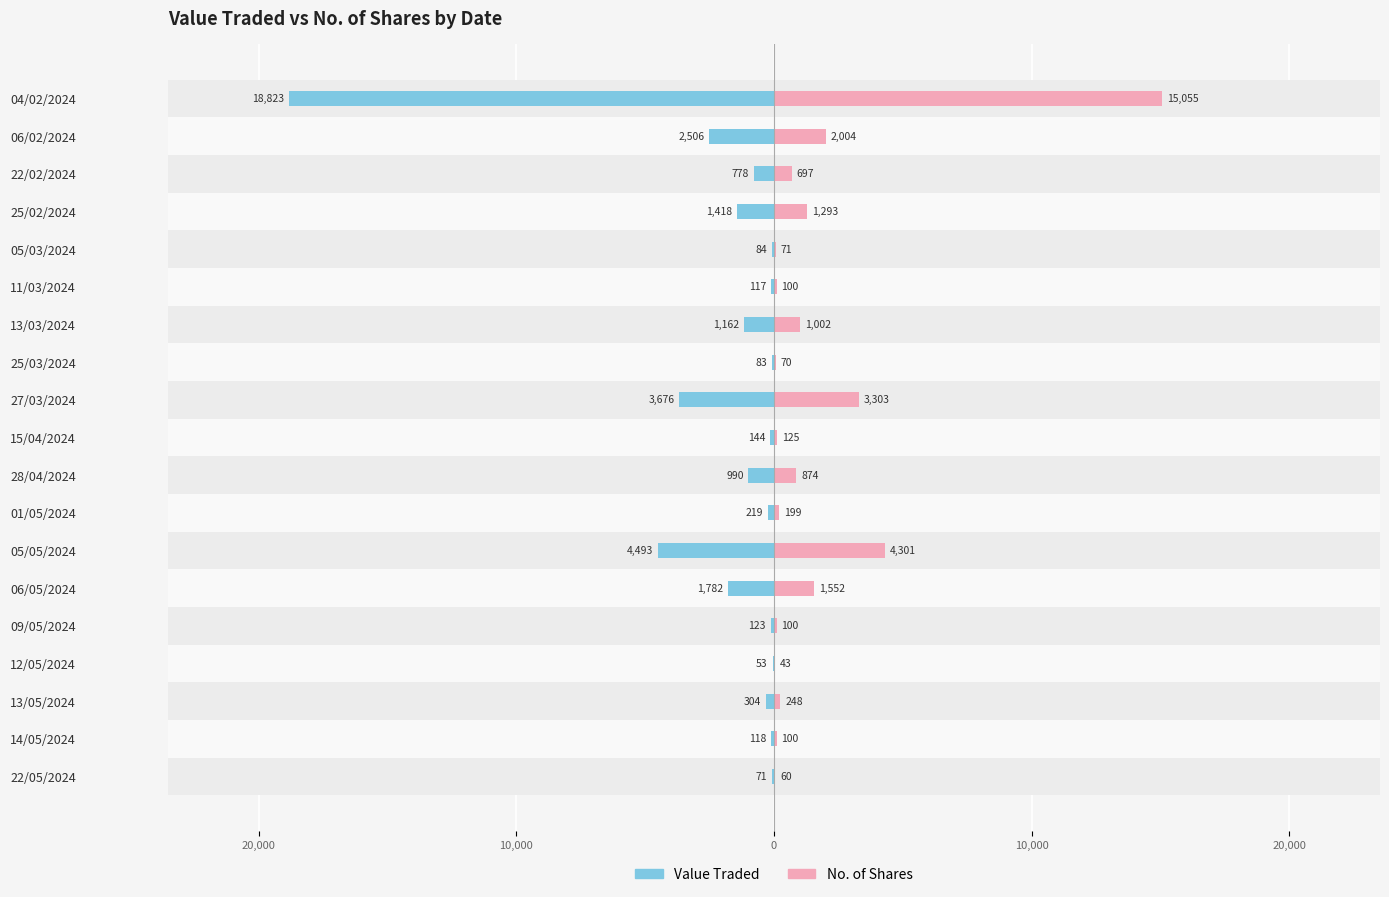

How many bars are there in total?

38